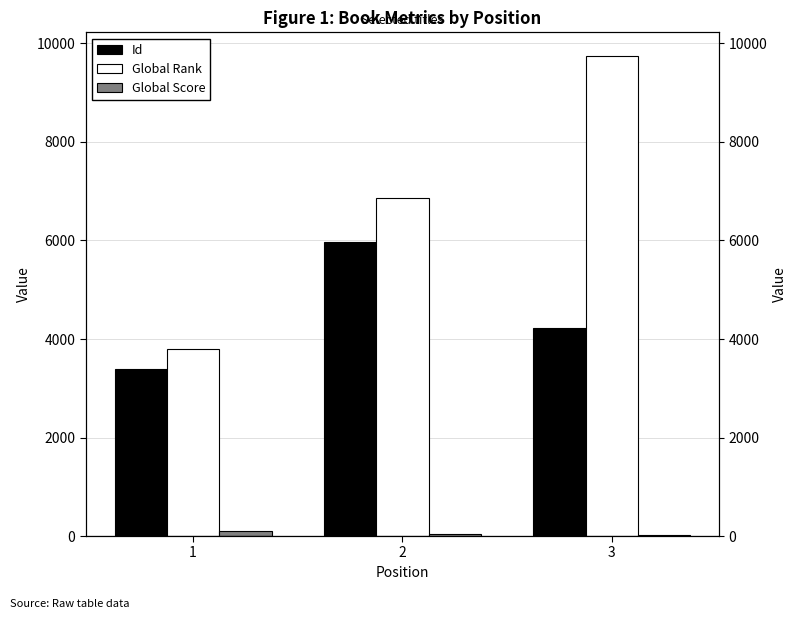

Which category has the highest value across all series?

3